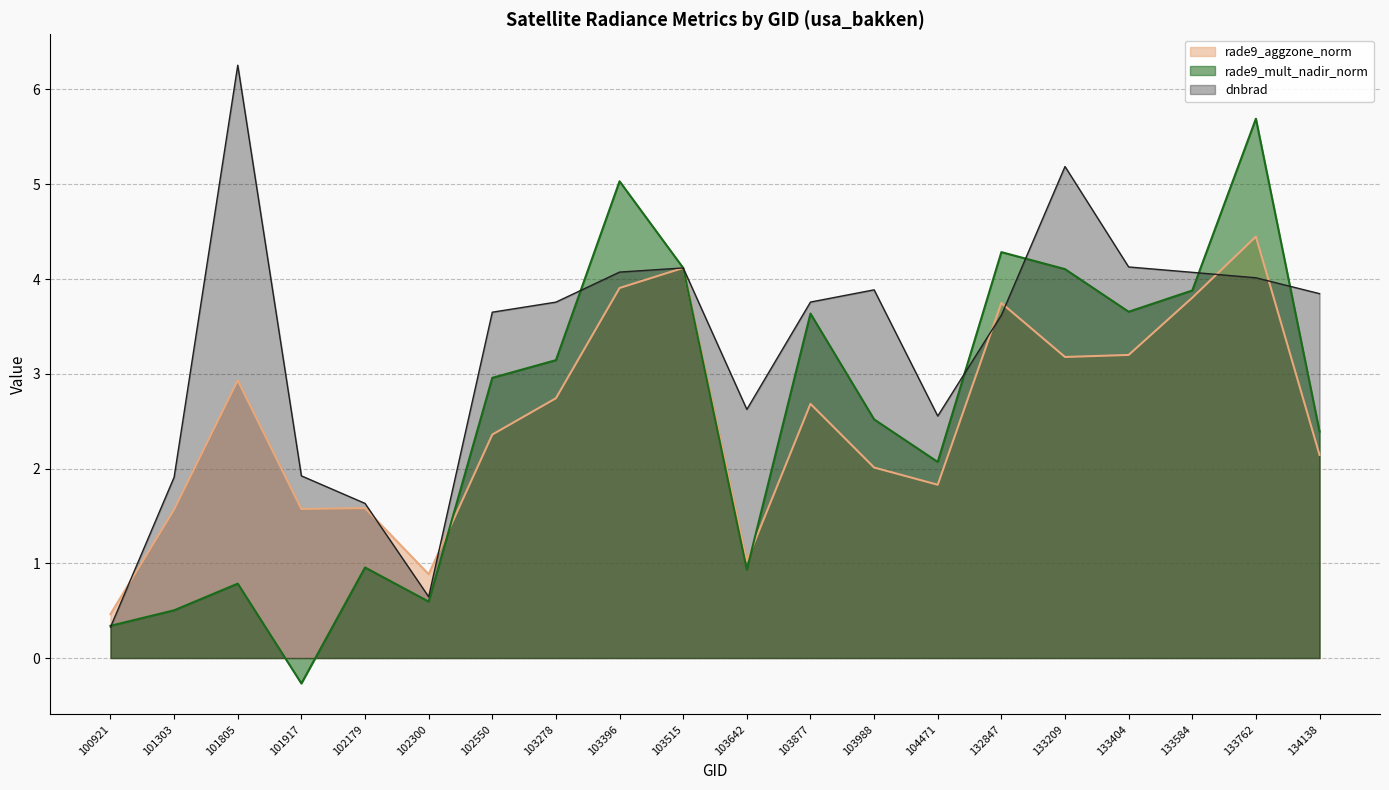

Count the number of categories in the chart.

20